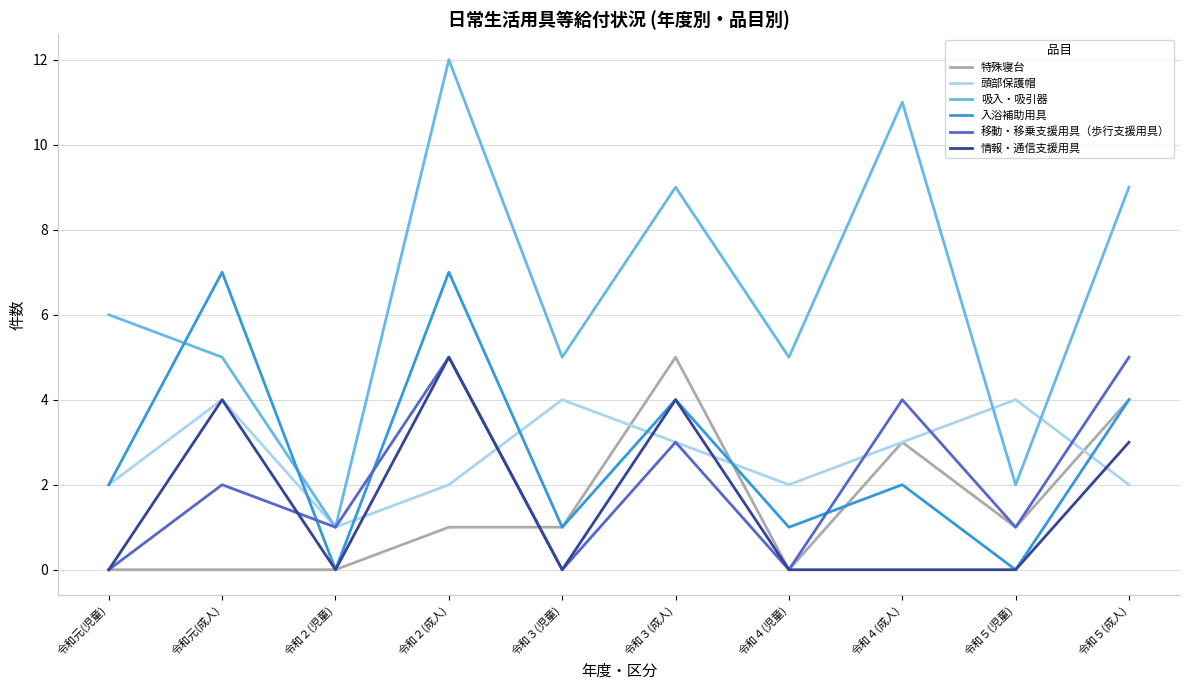

Which series ends up on top after the final intersection of 入浴補助用具 and 吸入・吸引器?

吸入・吸引器